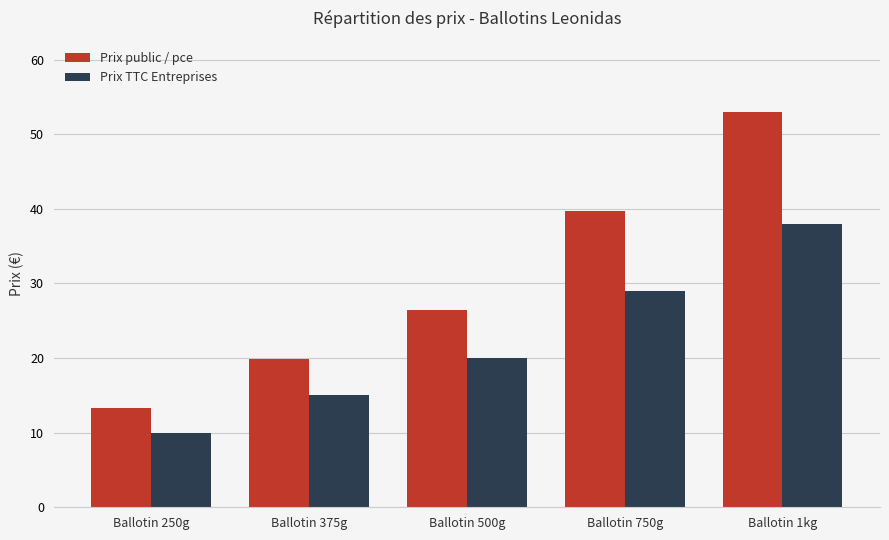

The value of Prix TTC Entreprises at Ballotin 750g is 29.0. True or false?

True